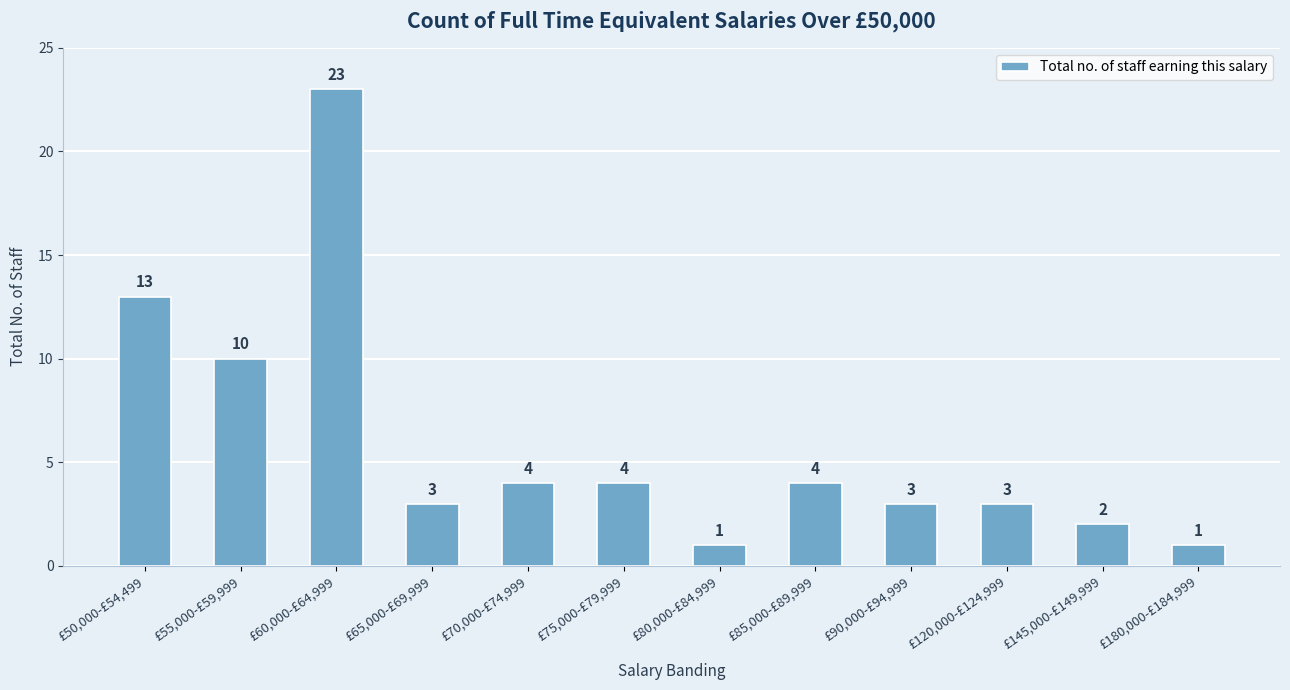

What is the maximum value shown in the chart?

23